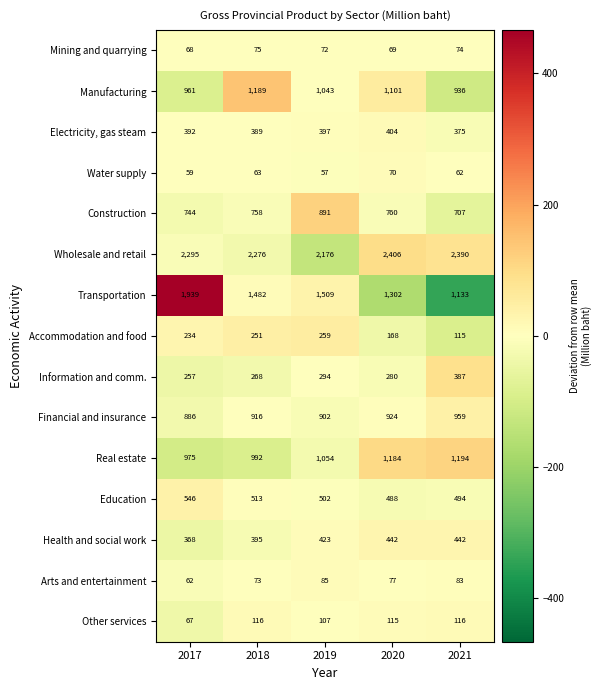

What is the maximum value for Financial and insurance?

959